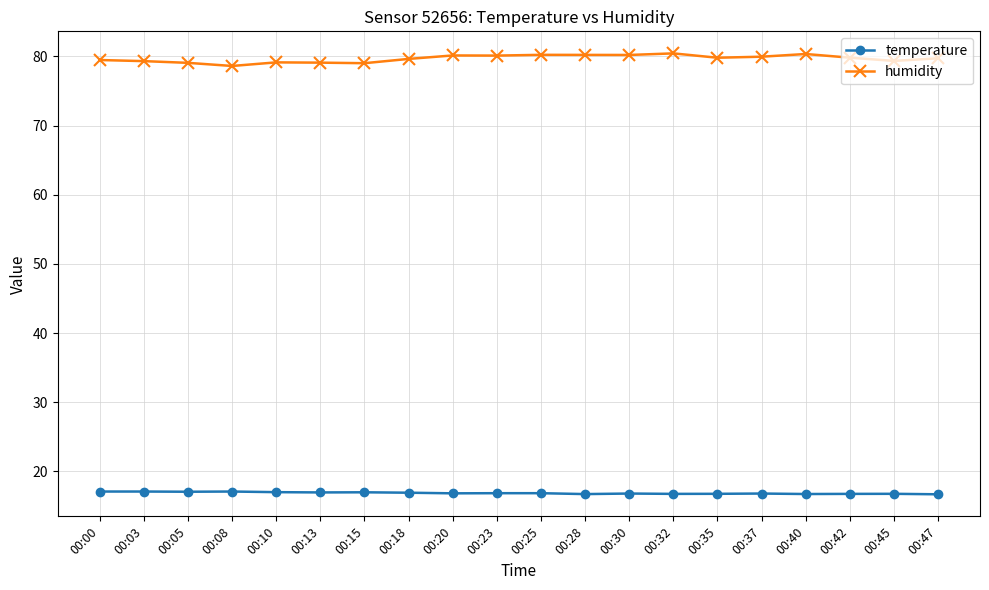

Is this an area chart (filled region under the line)?

No